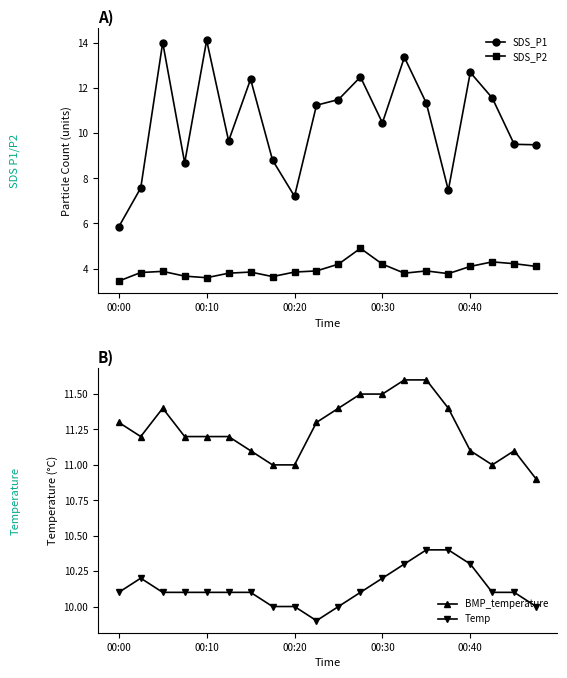

Which series has the largest total across all categories?

BMP_temperature